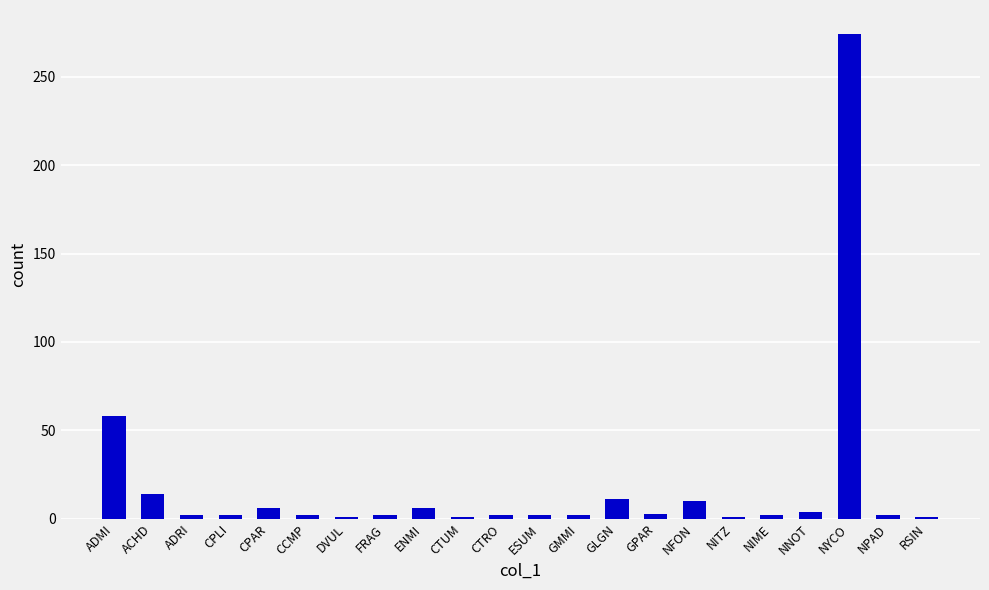

True or false: the data shows 2 at FRAG.

True